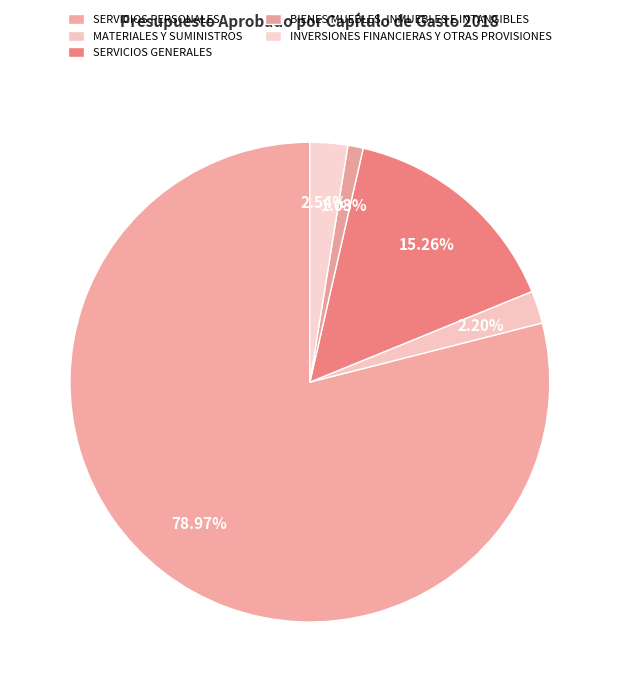

To the nearest percent, what percentage of the pie is INVERSIONES FINANCIERAS Y OTRAS PROVISIONES?

3%